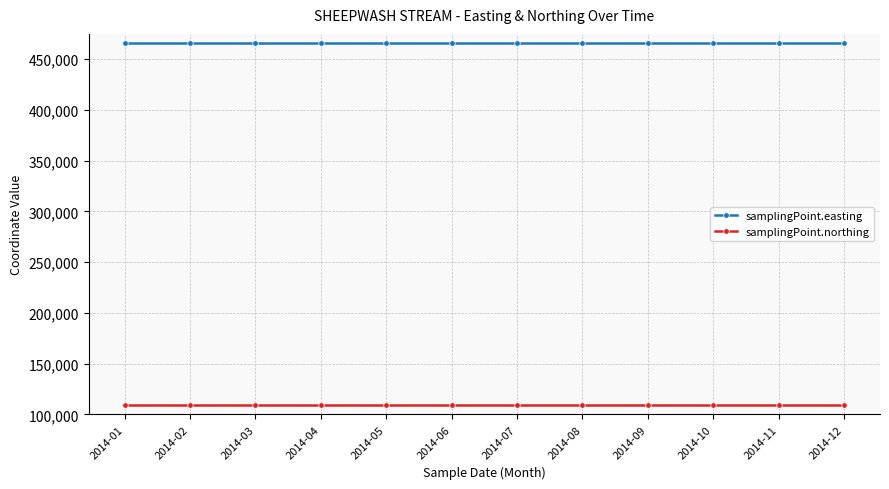

Which series has the largest total across all categories?

samplingPoint.easting